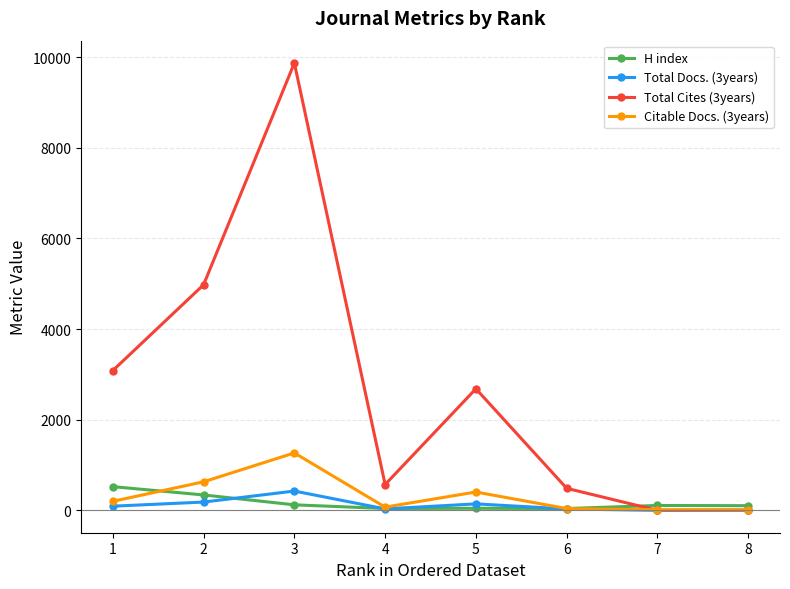

What is the approximate value of Citable Docs. (3years) at 5?

405